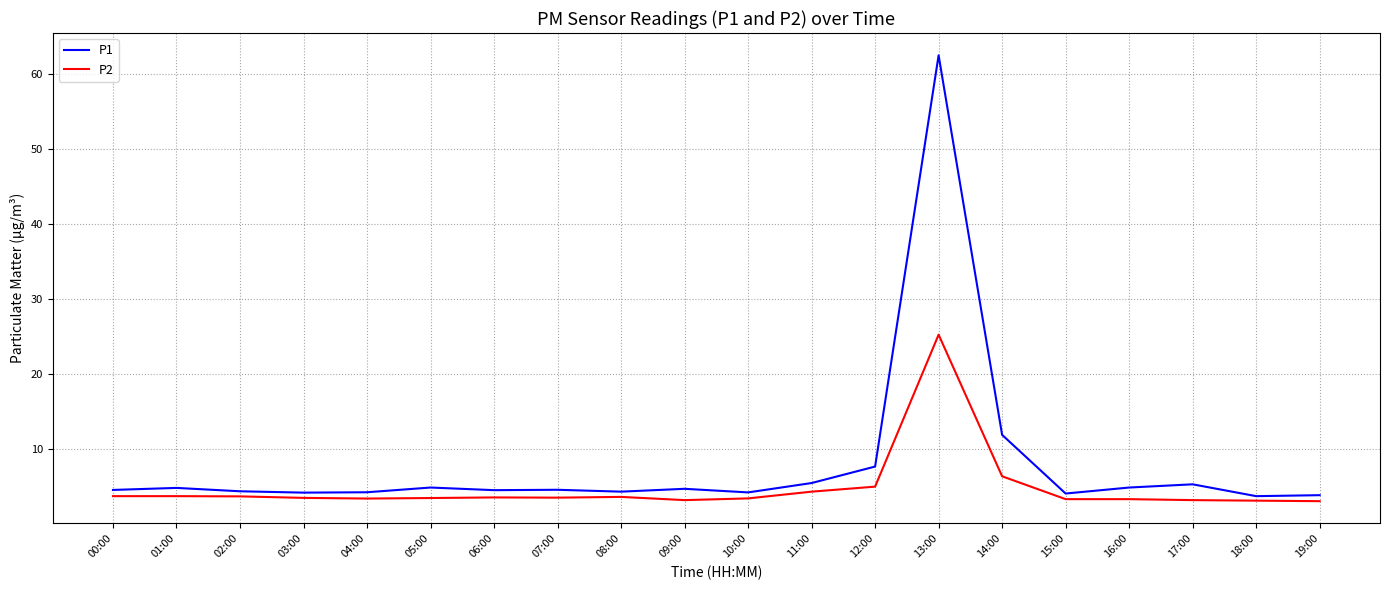

List the series in order of their peak value, lowest first.

P2, P1